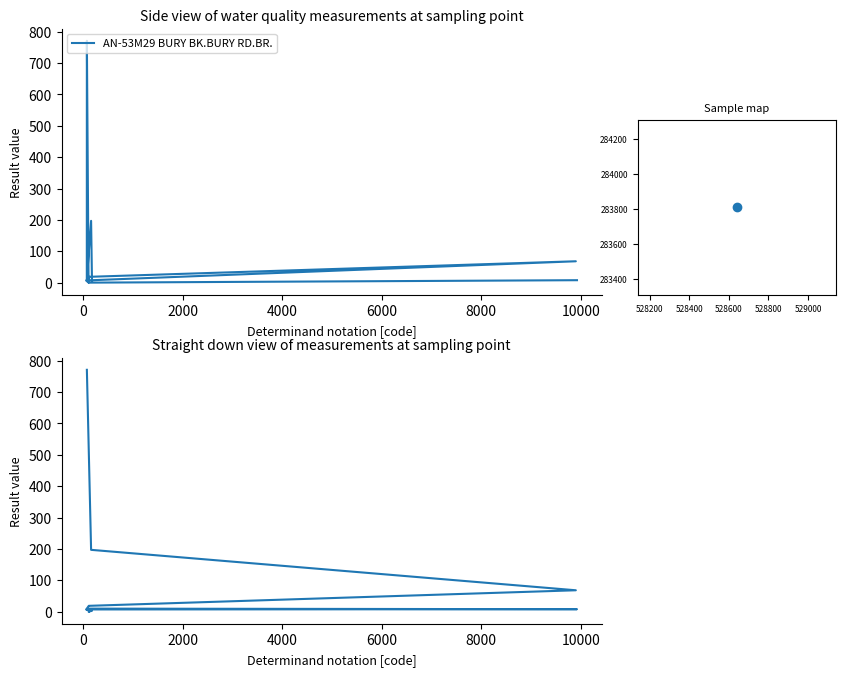

Read the value at 10000.

9.6